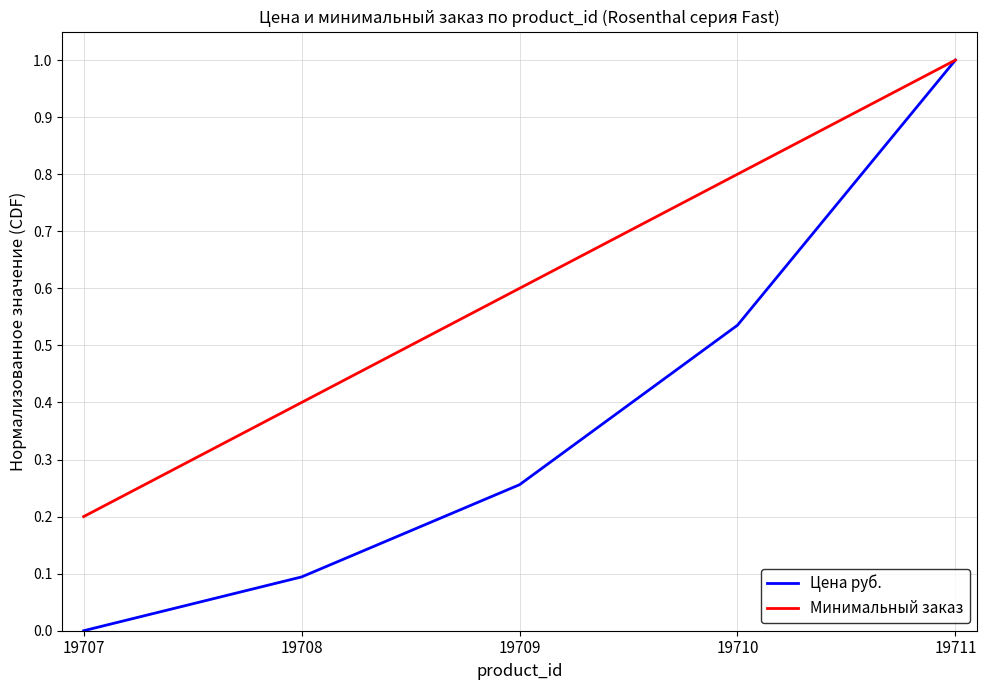

Rank the categories by Цена руб. value from highest to lowest.

19711, 19710, 19709, 19708, 19707